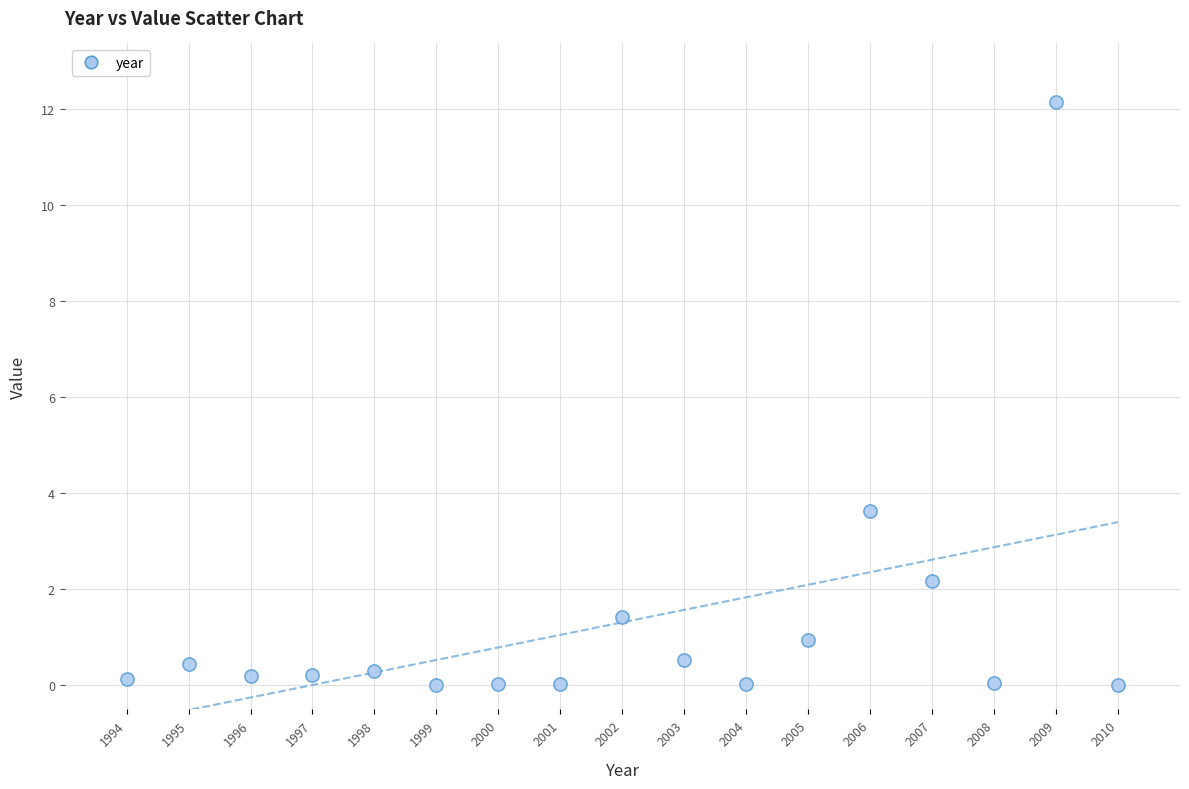

What is the range of X values (max minus min)?

16.0